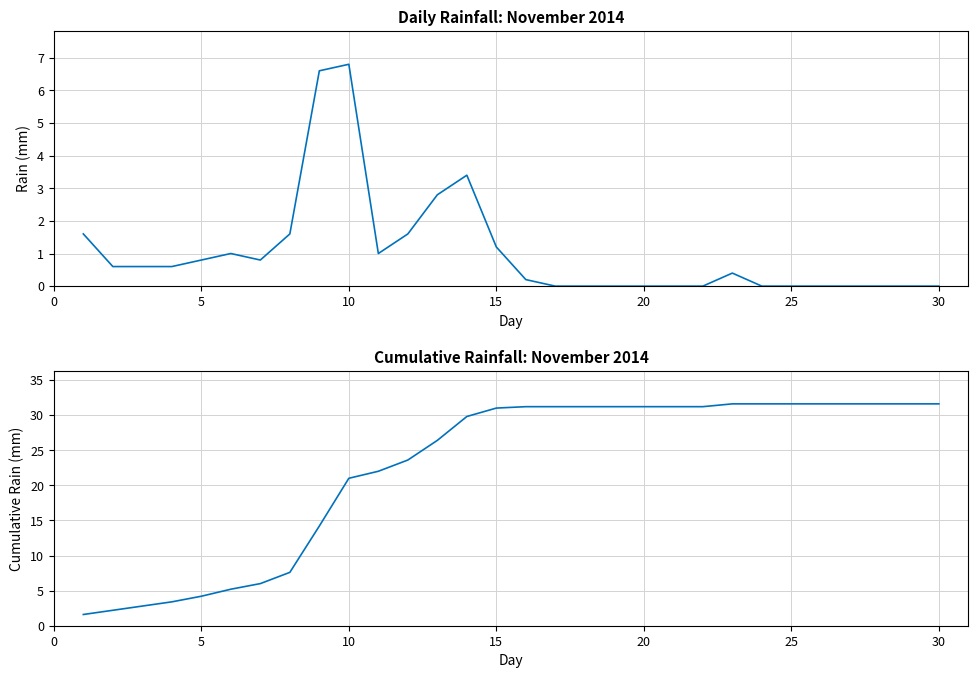

True or false: rain and cumulative rain cross at least once.

False